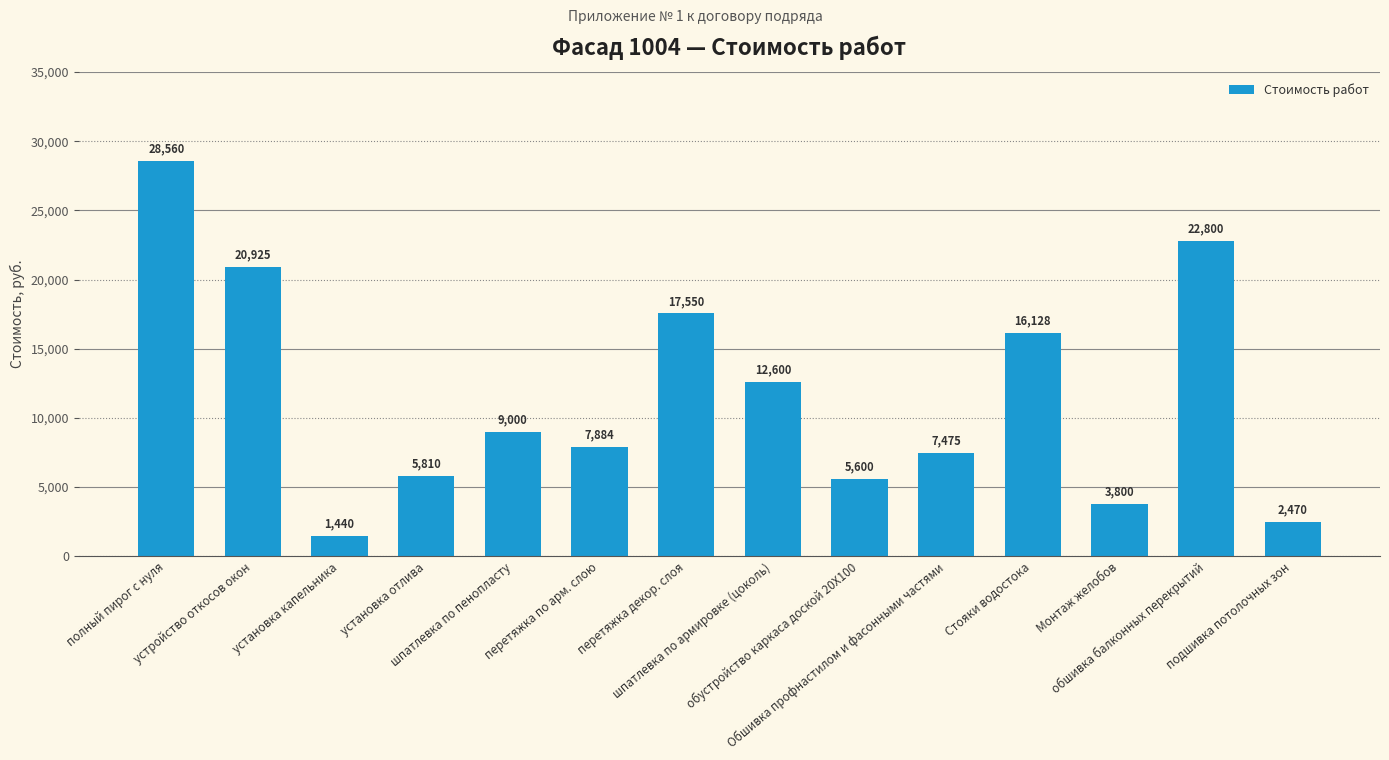

The value at перетяжка по арм. слою is 4139. True or false?

False